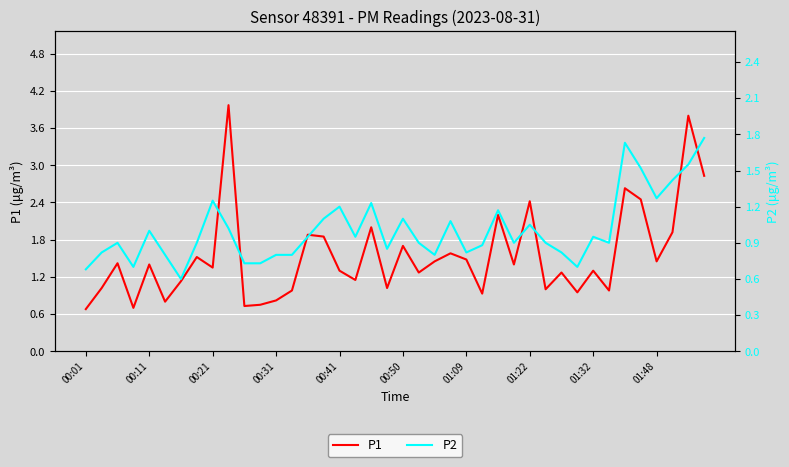

In P1, how many points are higher than both neighbors (excluding endpoints)?

14